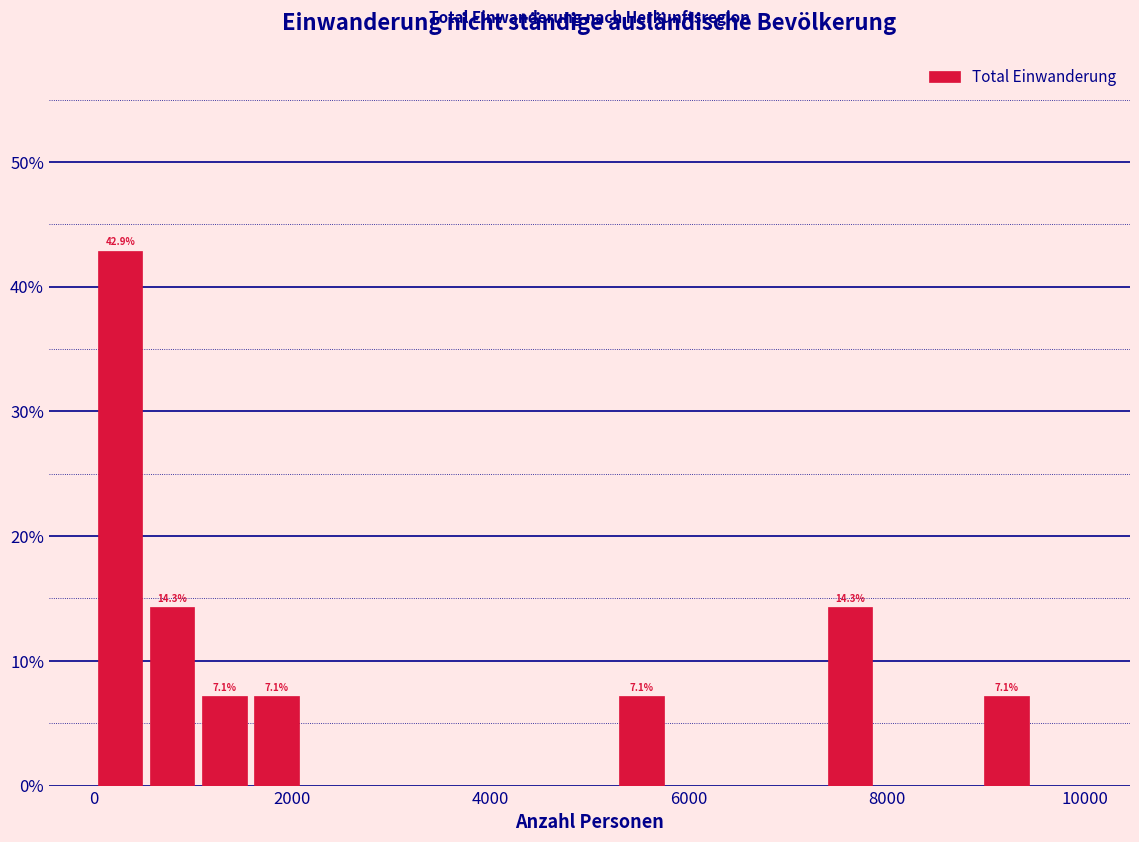

Around what value on the x-axis is the tallest bar? Give the approximate position of its centre, as read against the axis.

200